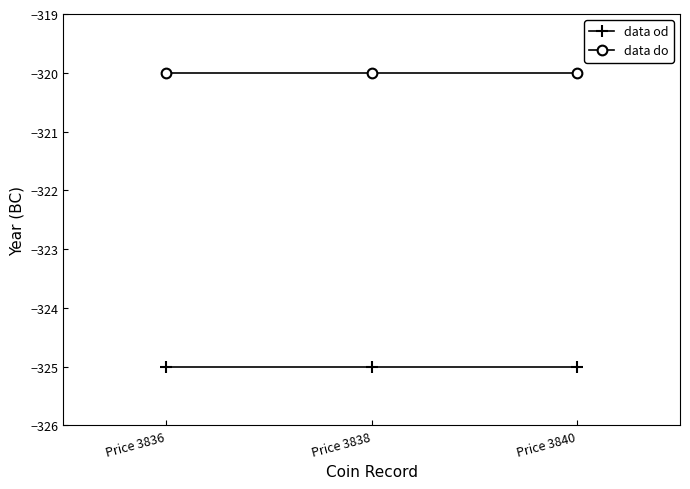

Which series has the largest total across all categories?

data do